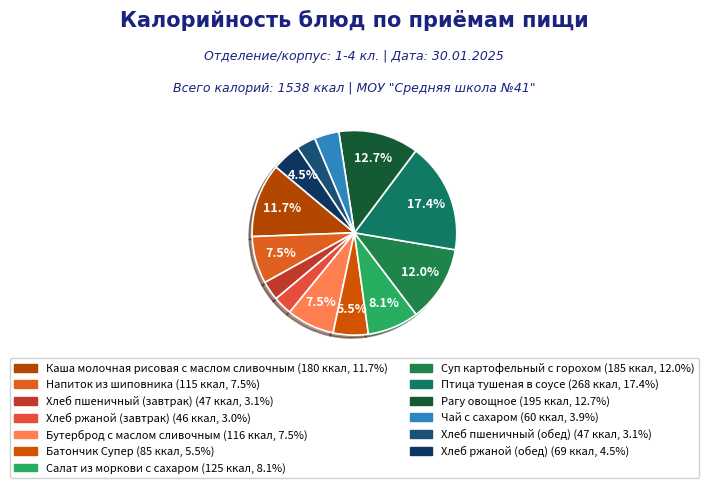

Between Салат из моркови с сахаром and Каша молочная рисовая с маслом сливочным, which is larger?

Каша молочная рисовая с маслом сливочным